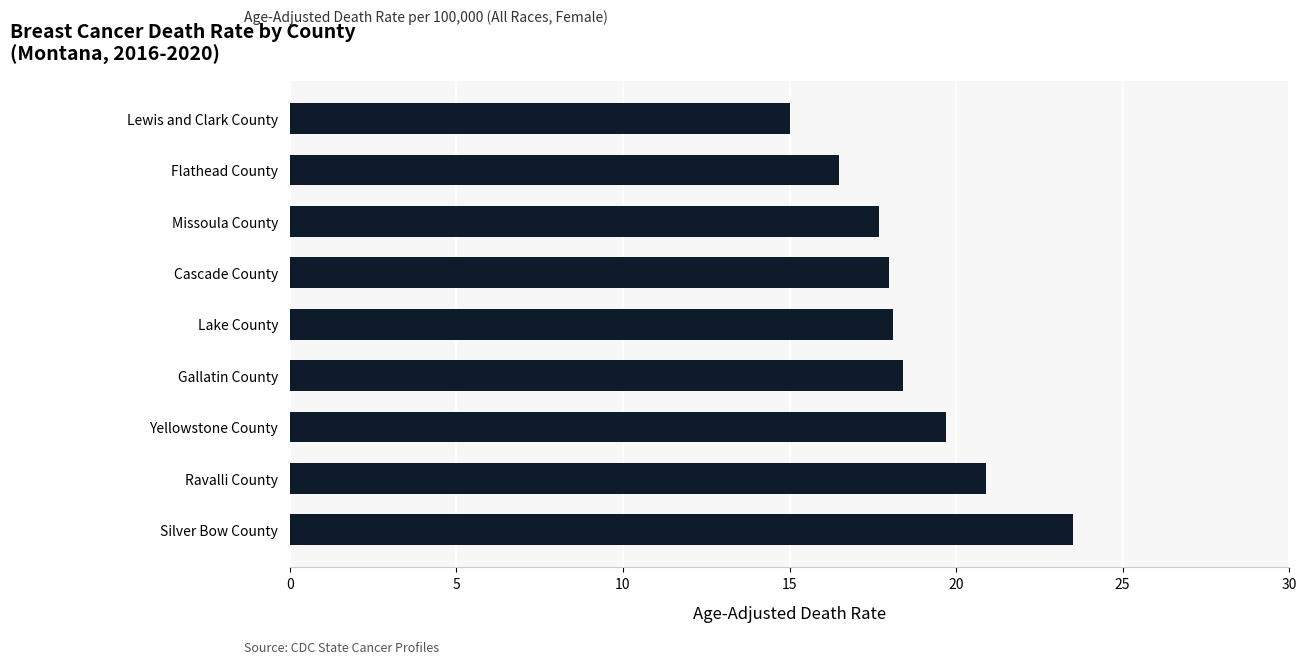

How many categories are shown in the chart?

9